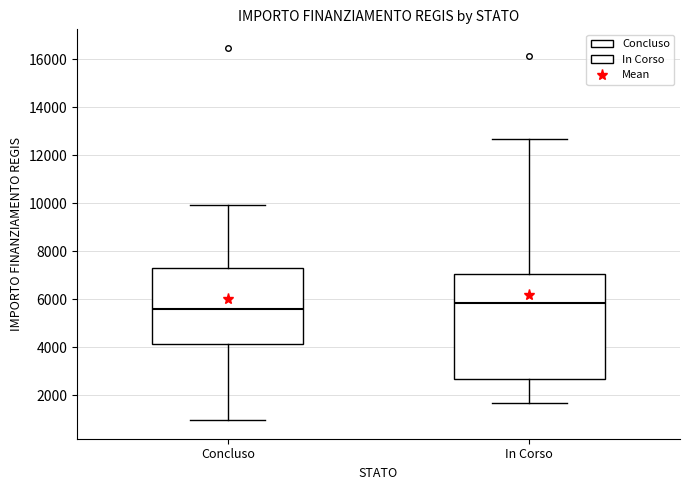

Where is the upper edge of the box for In Corso on the y-axis? The values are not printed on the chart, so give them approximately, as read against the axis.

7000